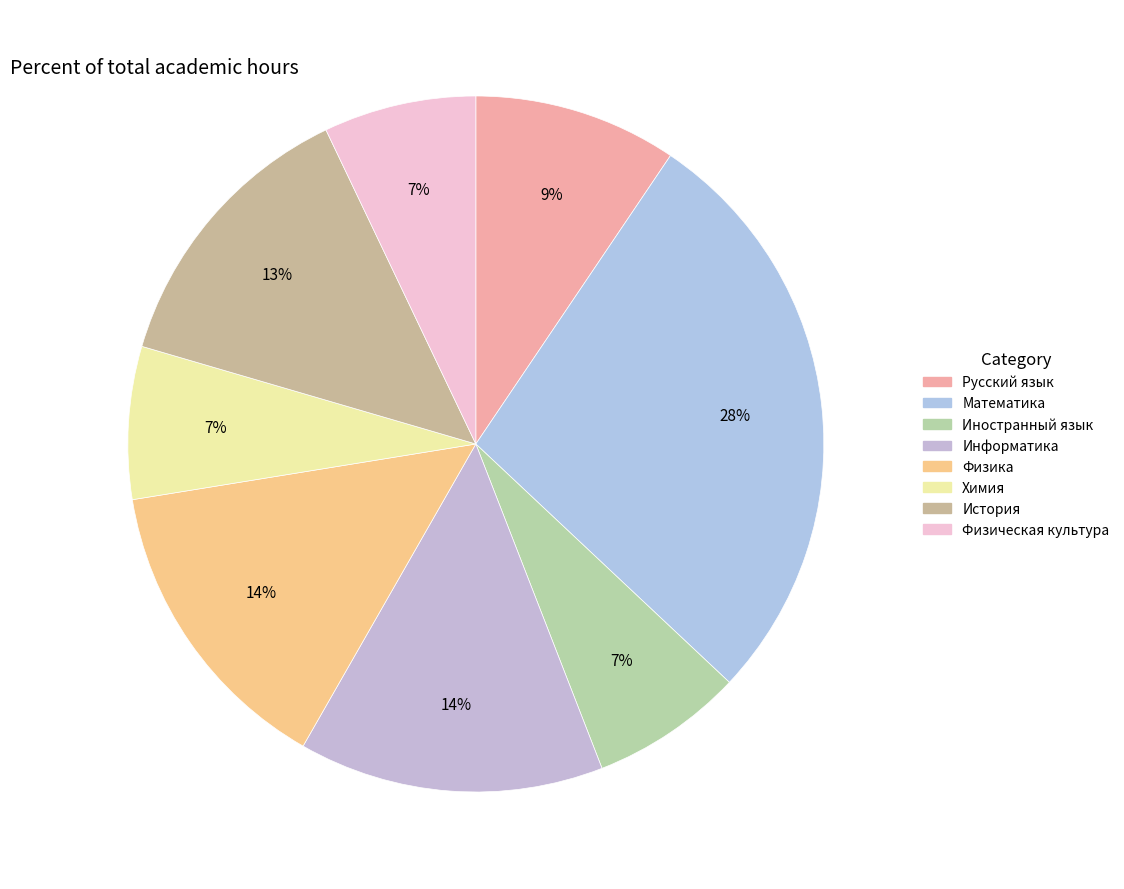

To the nearest percent, what percentage of the pie is Иностранный язык?

7%